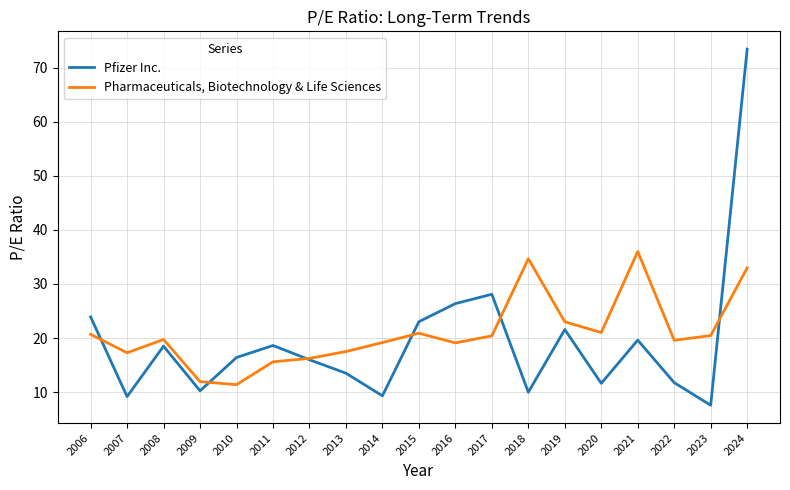

Rank the series at 2017 from lowest to highest value.

Pharmaceuticals, Biotechnology & Life Sciences, Pfizer Inc.